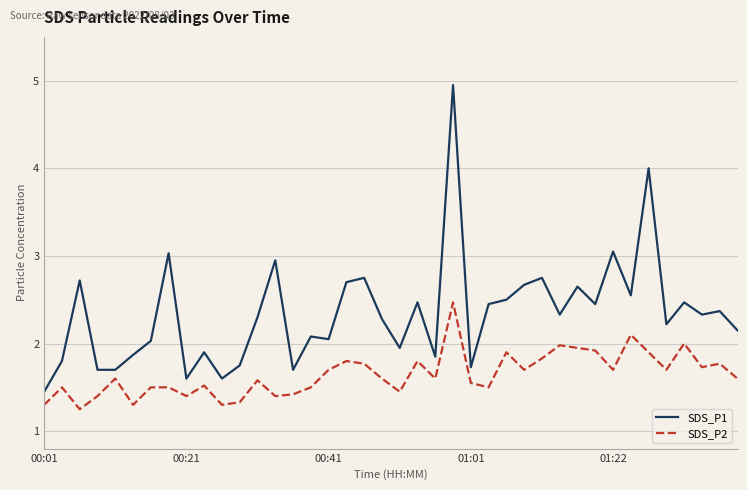

Rank the series by their maximum value, from highest to lowest.

SDS_P1, SDS_P2